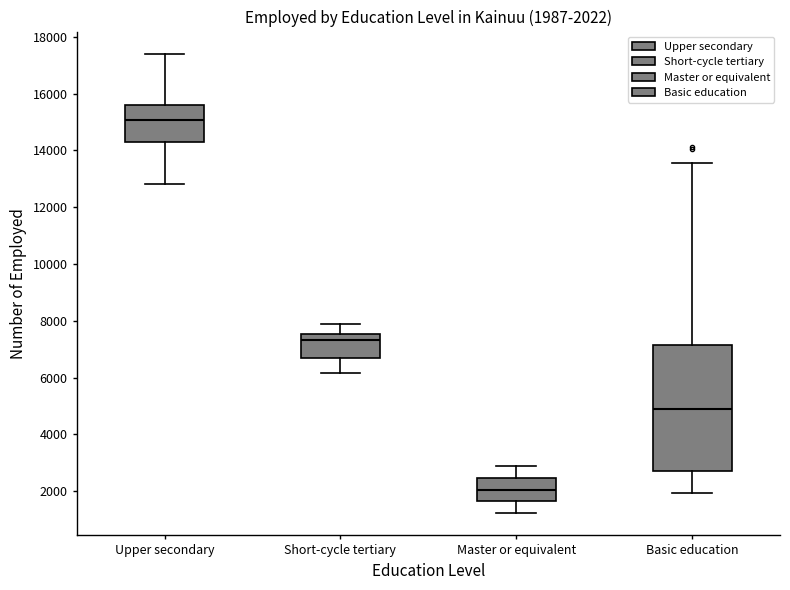

Which box's median line is the lowest?

Master or equivalent